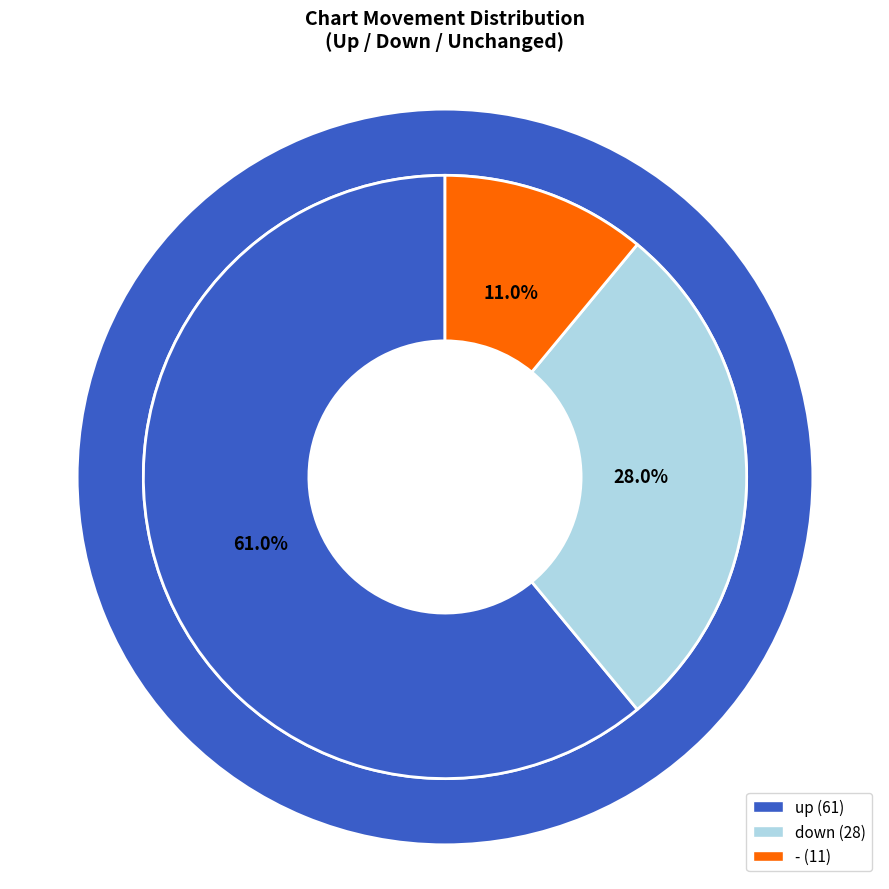

Which category has the smallest portion of the pie?

-